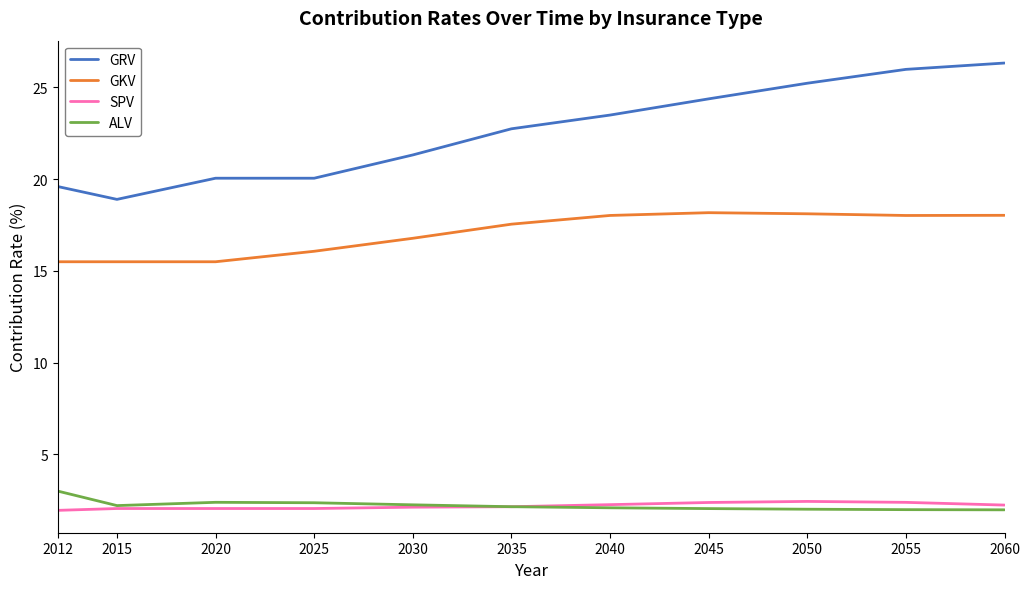

Which series has the largest range (max minus min)?

GRV